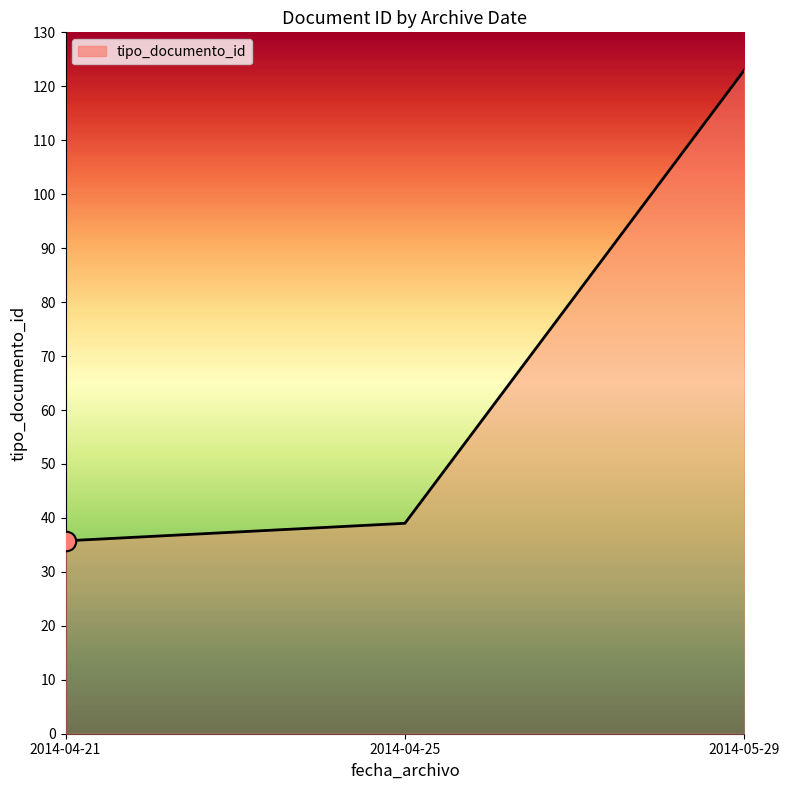

Which label corresponds to the largest value in the chart?

2014-05-29